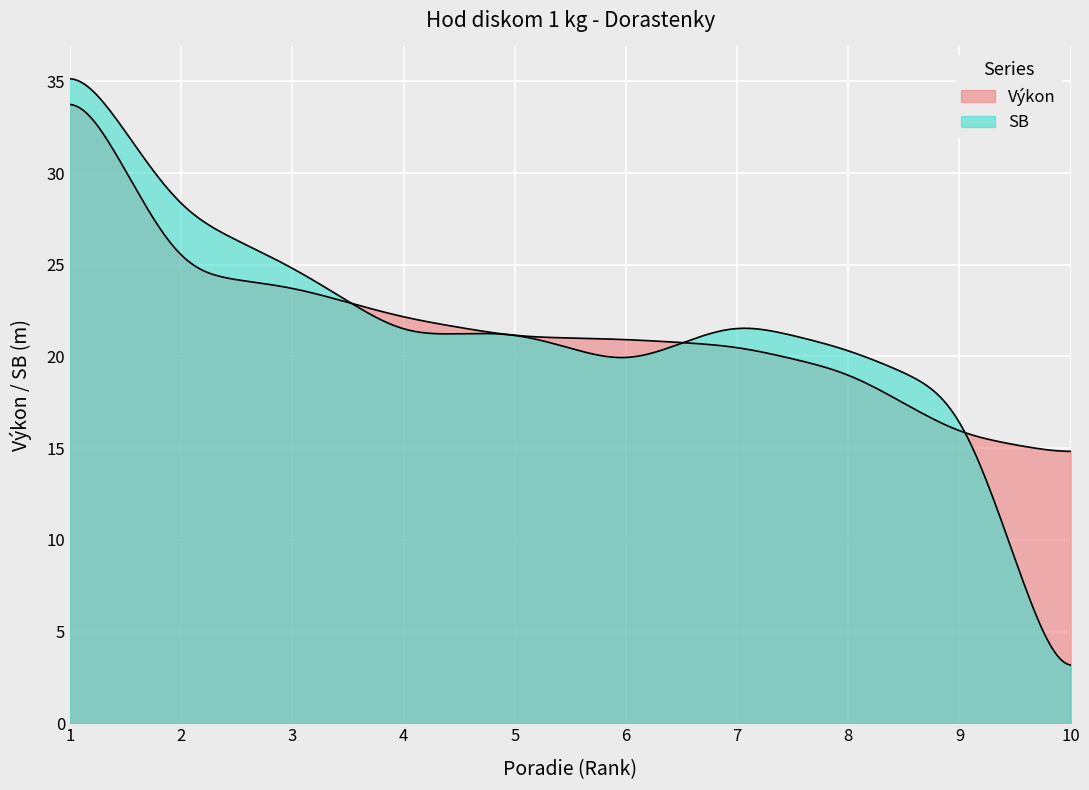

How many times do Výkon and SB cross each other?

5